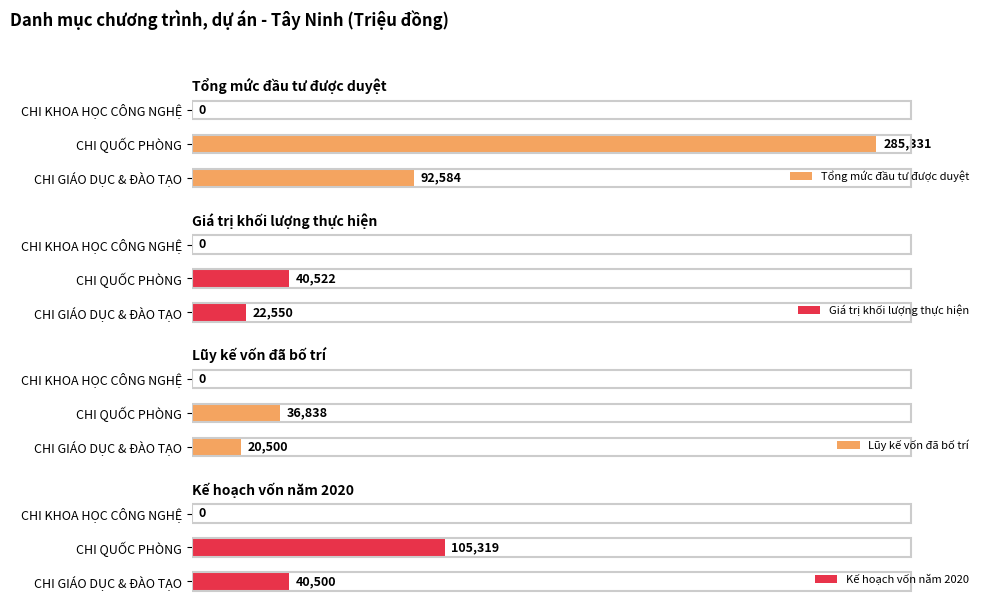

At which label is Tổng mức đầu tư được duyệt closest to 142665?

CHI GIÁO DỤC & ĐÀO TẠO